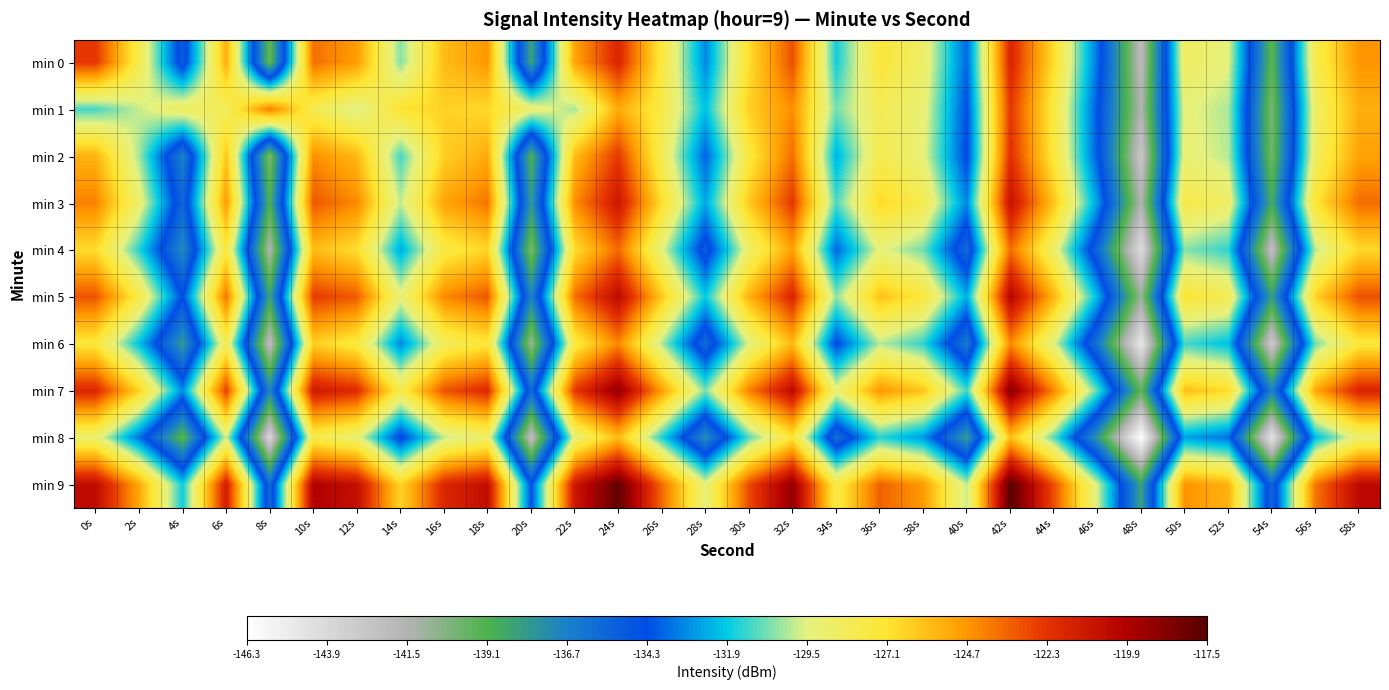

List the series in order of their peak value, highest first.

min 9, min 7, min 5, min 3, min 0, min 2, min 1, min 4, min 6, min 8